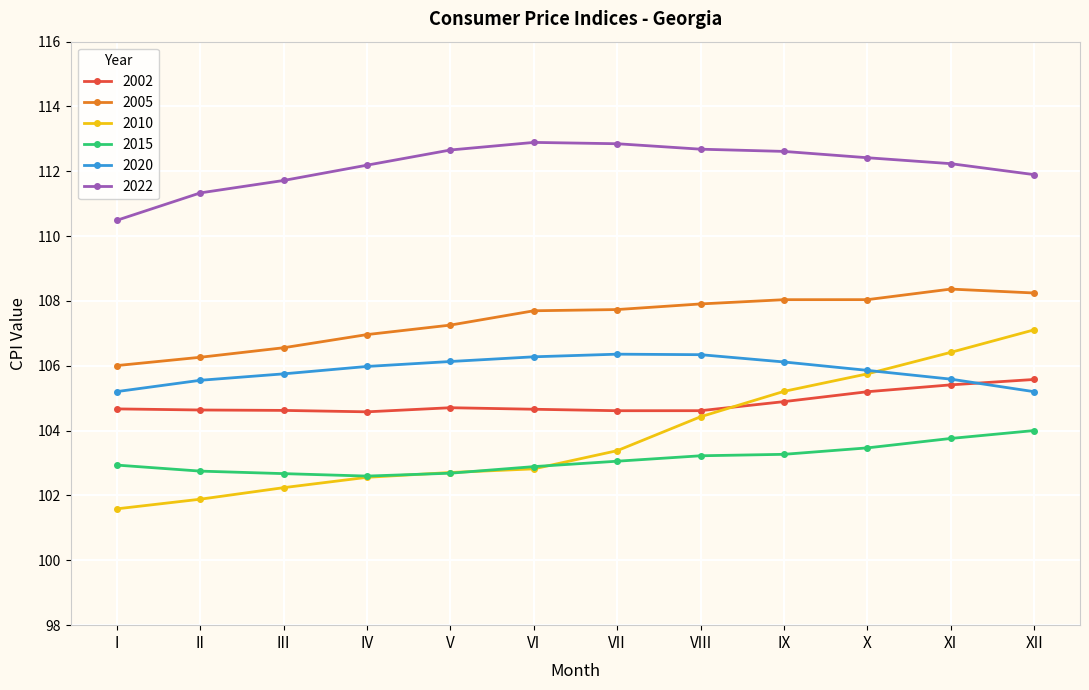

True or false: 2010 has more than 1 points higher than both neighbors.

False